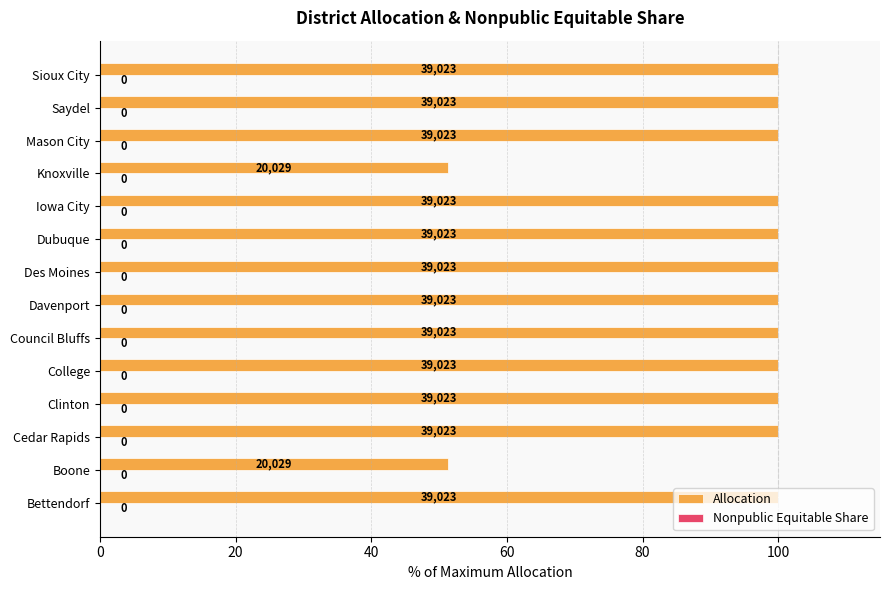

How many bars are there in total?

14